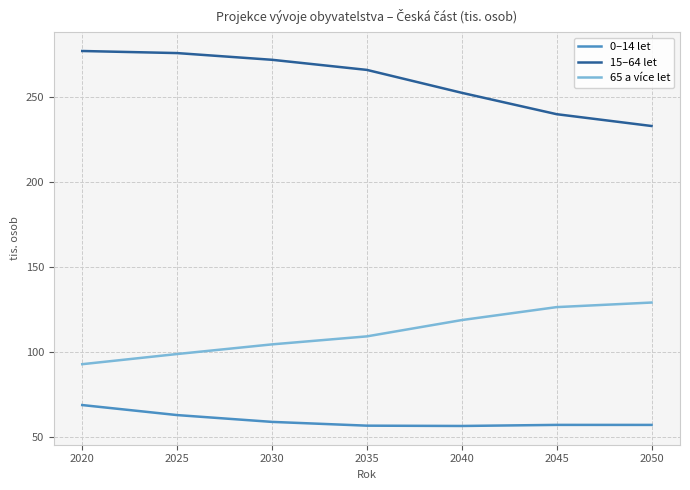

Is this an area chart (filled region under the line)?

No